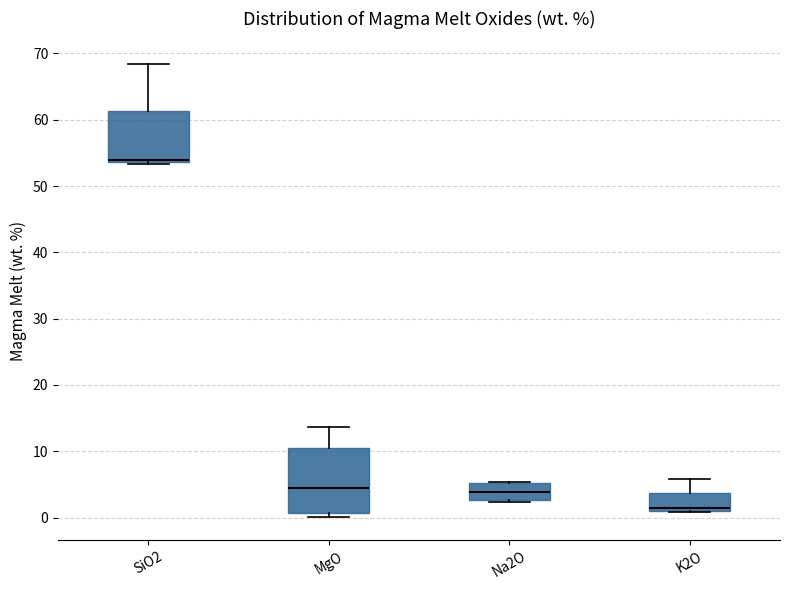

Which box is the tallest, from its lower edge to its upper edge?

MgO